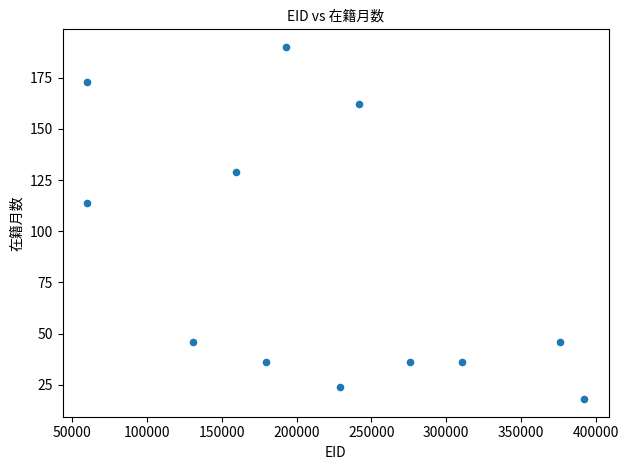

What is the average X value?

217471